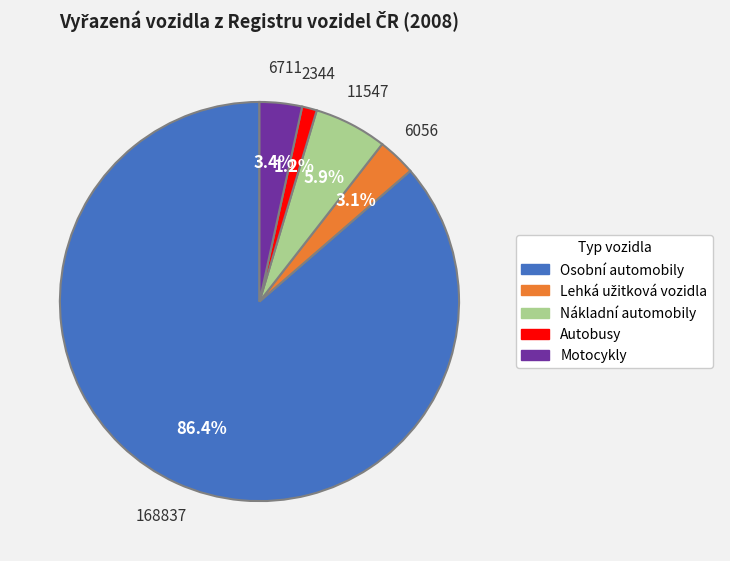

Which slice is the smallest?

Autobusy